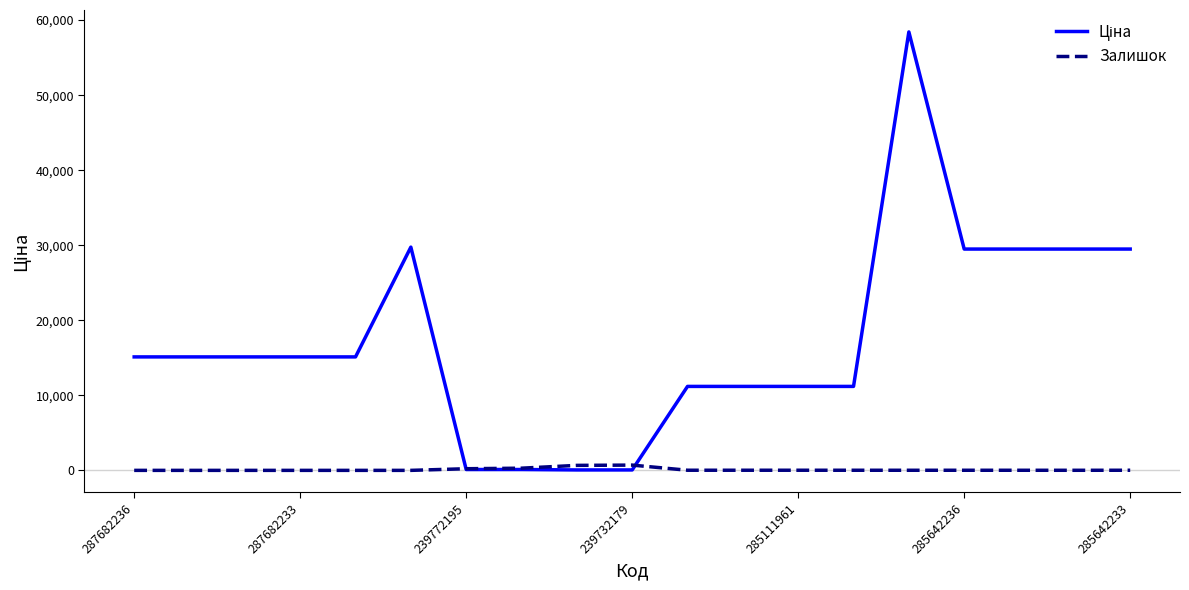

What is the greatest value displayed?

58426.5